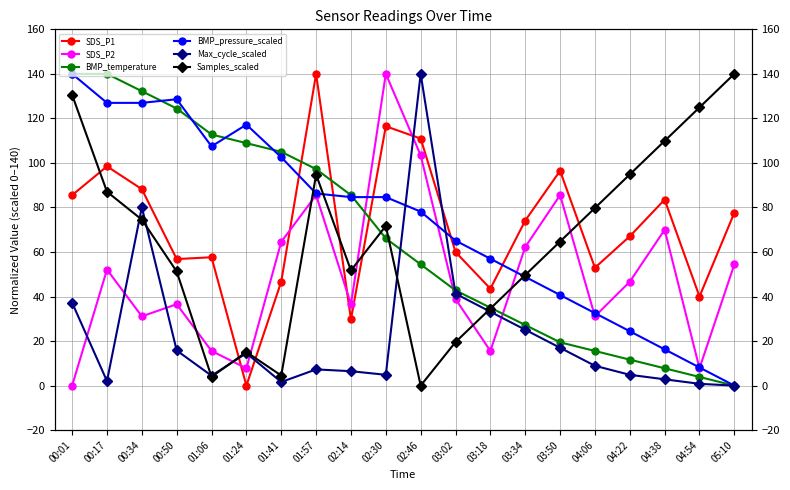

The Max_cycle_scaled series shows 80.1 at 00:34. True or false?

True